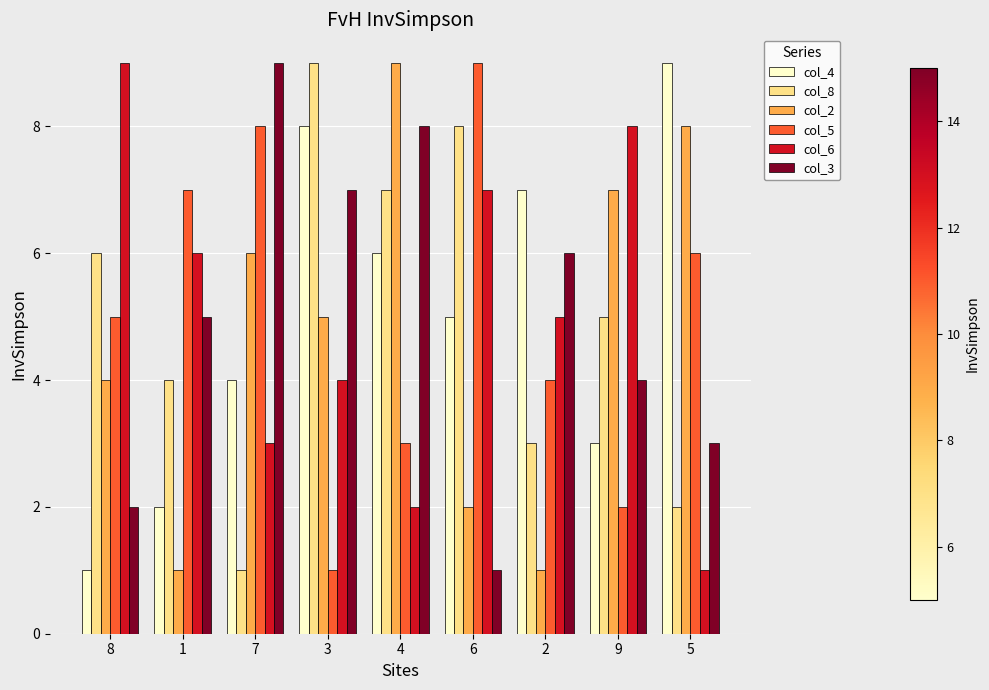

What is the difference between the highest and lowest values at 5?

8